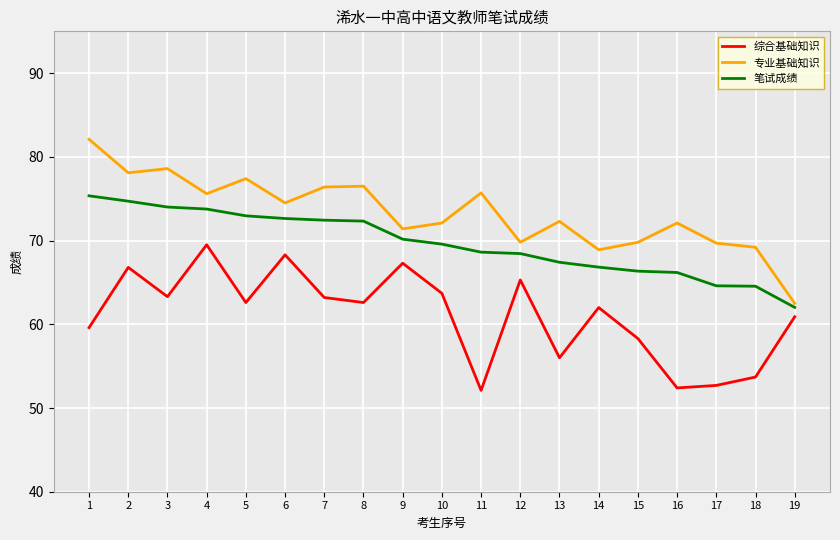

What is the sum of all 综合基础知识 values?

1160.3